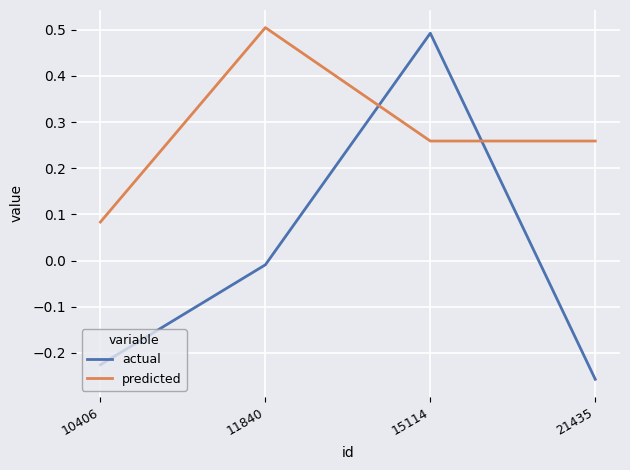

How many predicted values are between 0 and 1?

4